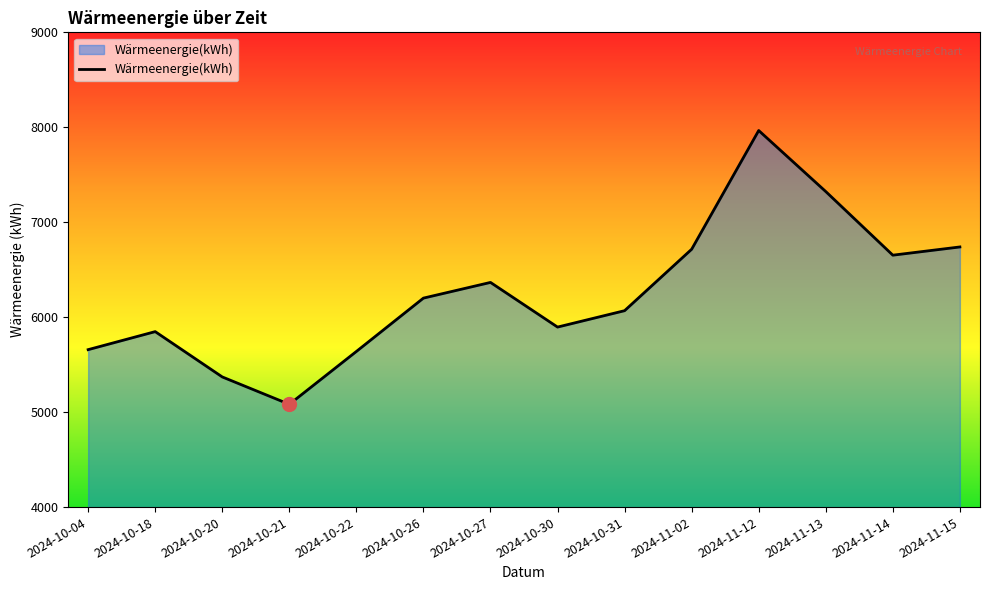

Which has a higher value, 2024-10-27 or 2024-10-18?

2024-10-27